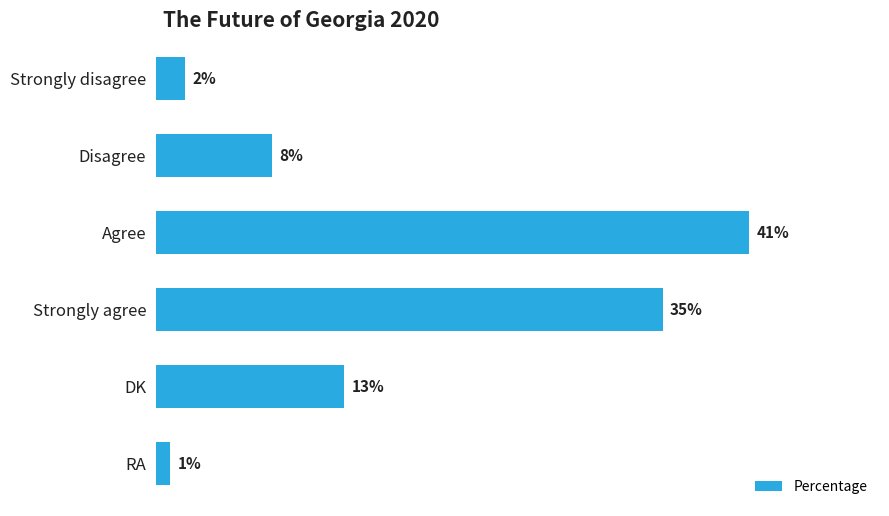

At which category does the chart reach its peak across all series?

Agree